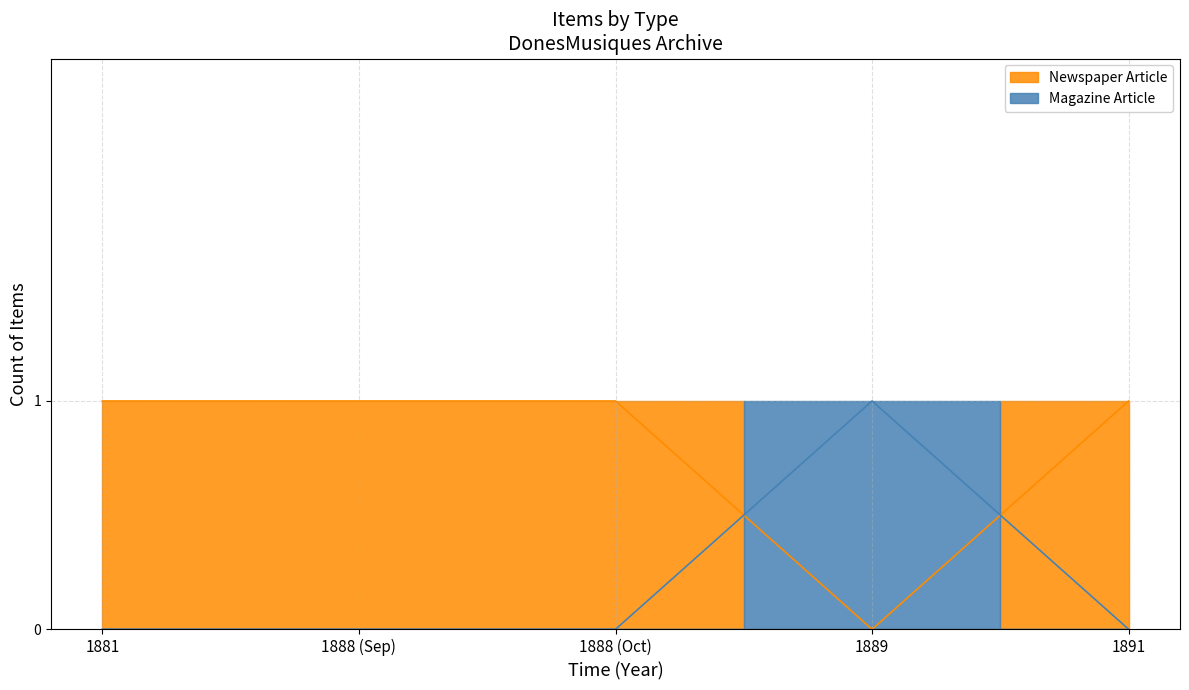

The Magazine Article series shows 1 at 1889. True or false?

True